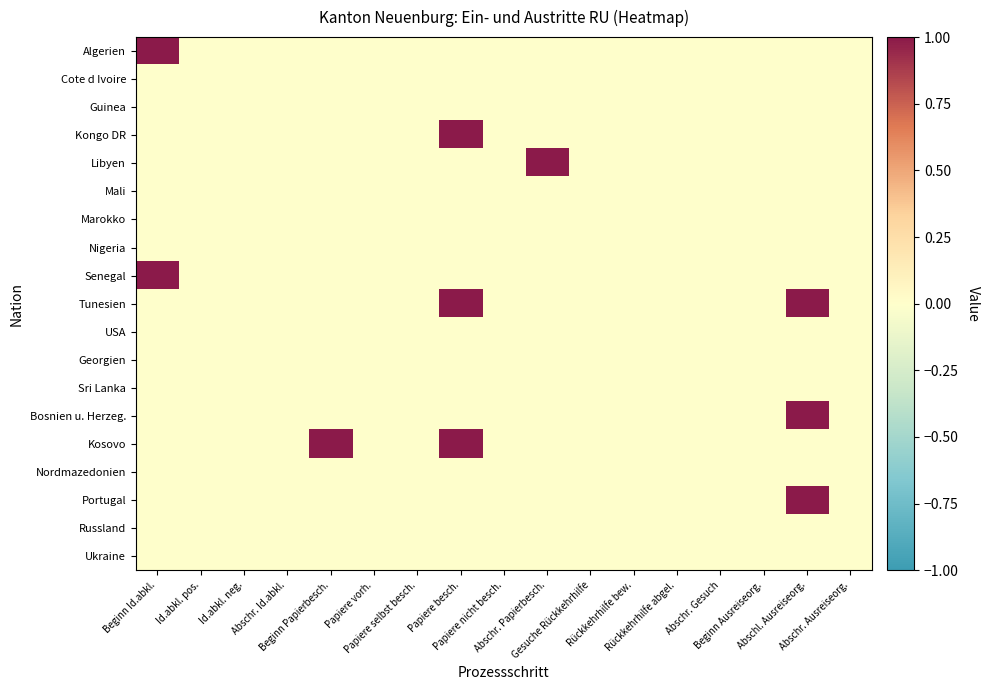

Rank the series at Papiere selbst besch. from lowest to highest value.

Algerien, Cote d Ivoire, Guinea, Kongo DR, Libyen, Mali, Marokko, Nigeria, Senegal, Tunesien, USA, Georgien, Sri Lanka, Bosnien u. Herzeg., Kosovo, Nordmazedonien, Portugal, Russland, Ukraine